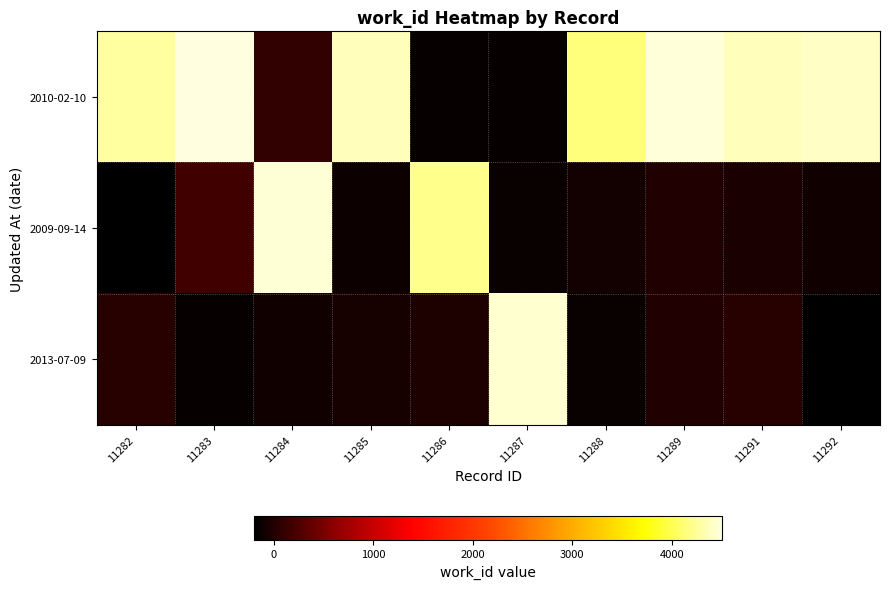

Rank the series by their maximum value, from highest to lowest.

2010-02-10, 2009-09-14, 2013-07-09